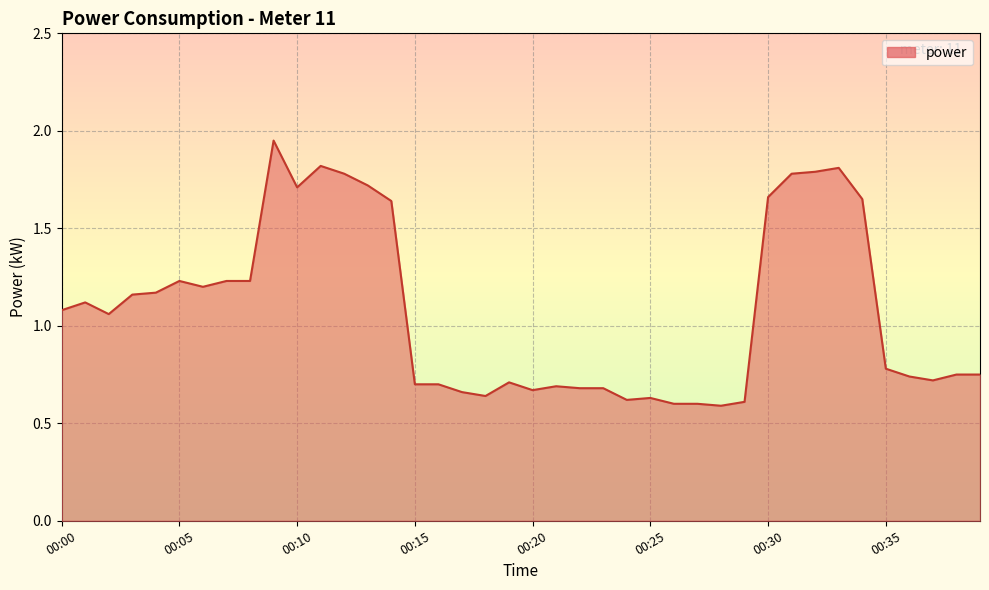

What is the difference between the maximum and minimum values?

1.4